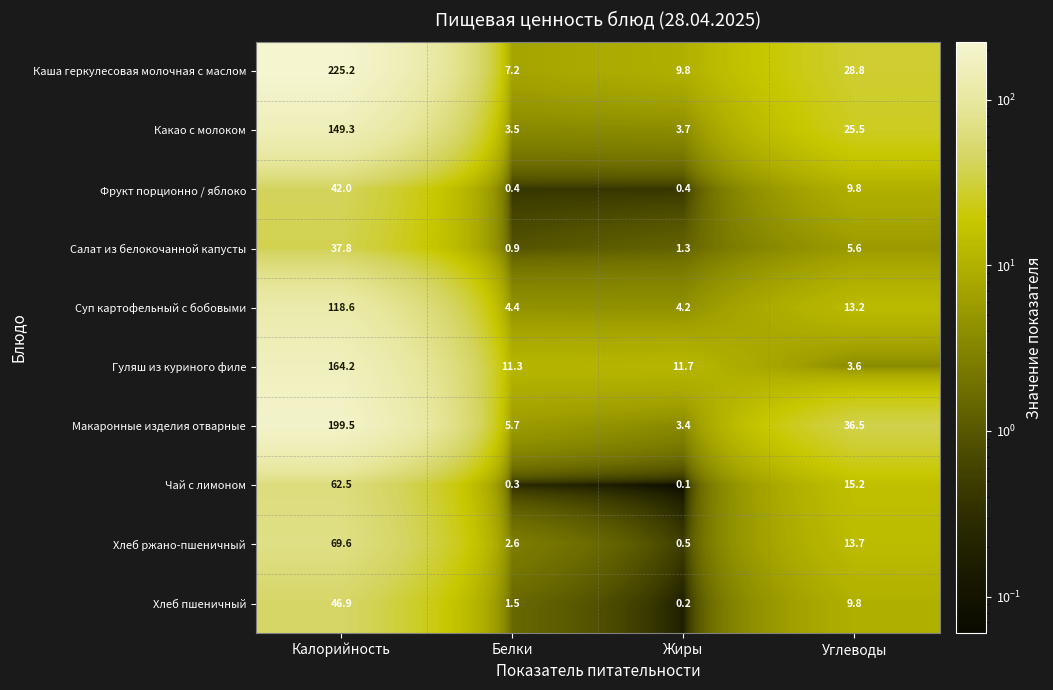

Rank the categories by Макаронные изделия отварные value from lowest to highest.

Жиры, Белки, Углеводы, Калорийность